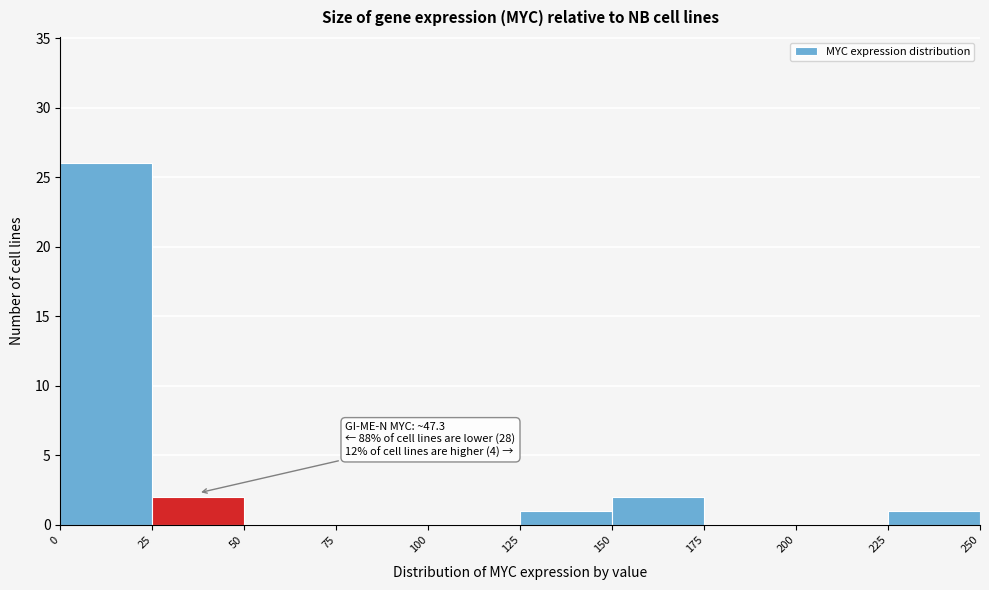

Which range on the x-axis has the tallest bar?

0 to 25